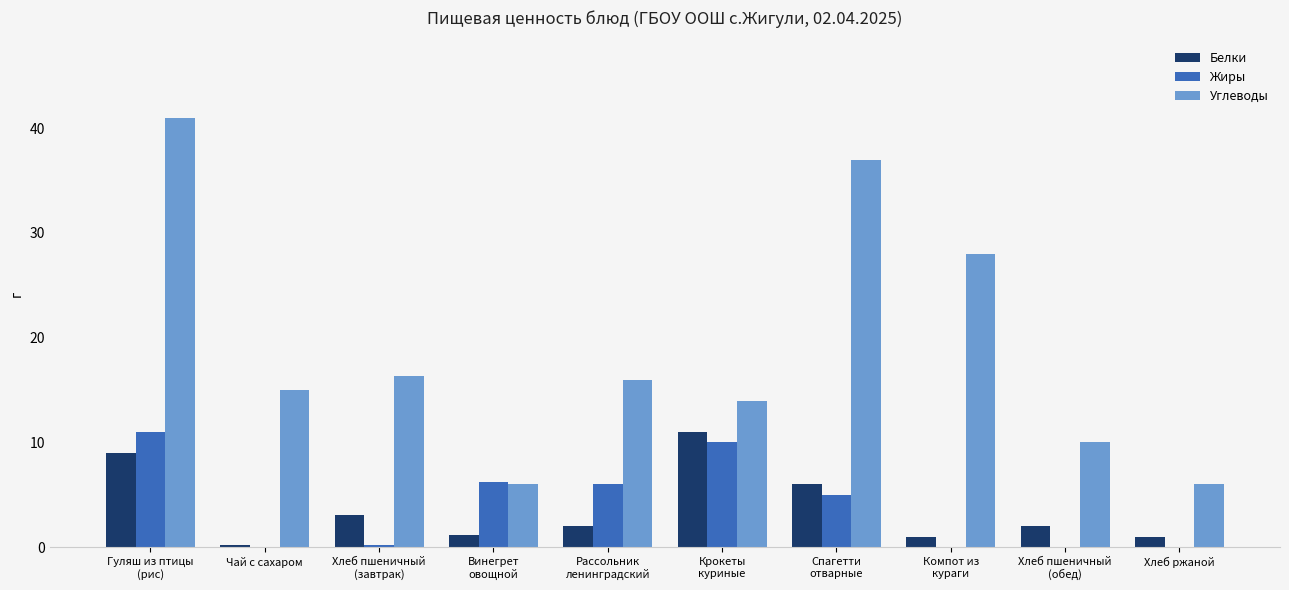

Where does the Жиры series first go above 5?

Гуляш из птицы
(рис)